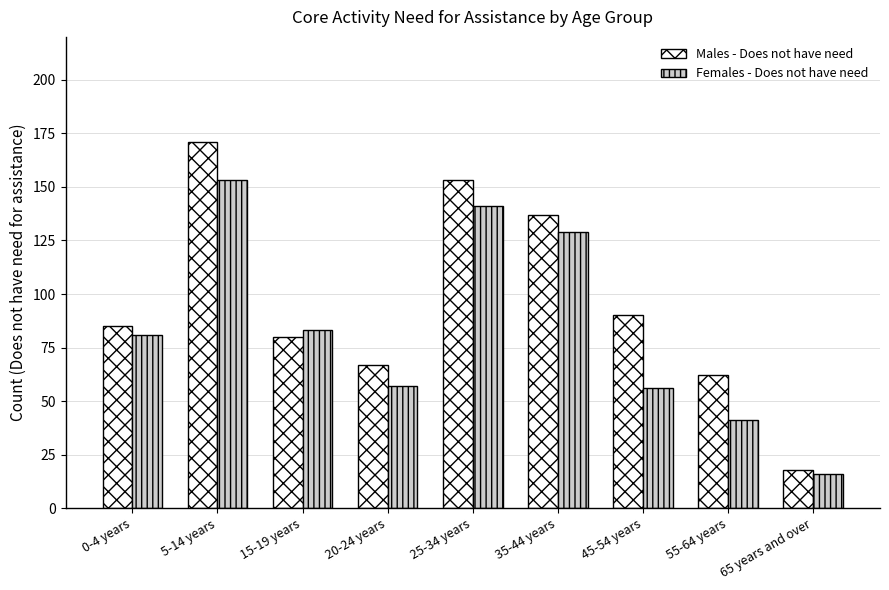

Reading left to right, transcribe all the data shown in this chart.

Males - Does not have need: 0-4 years=85	5-14 years=171	15-19 years=80	20-24 years=67	25-34 years=153	35-44 years=137	45-54 years=90	55-64 years=62	65 years and over=18
Females - Does not have need: 0-4 years=81	5-14 years=153	15-19 years=83	20-24 years=57	25-34 years=141	35-44 years=129	45-54 years=56	55-64 years=41	65 years and over=16